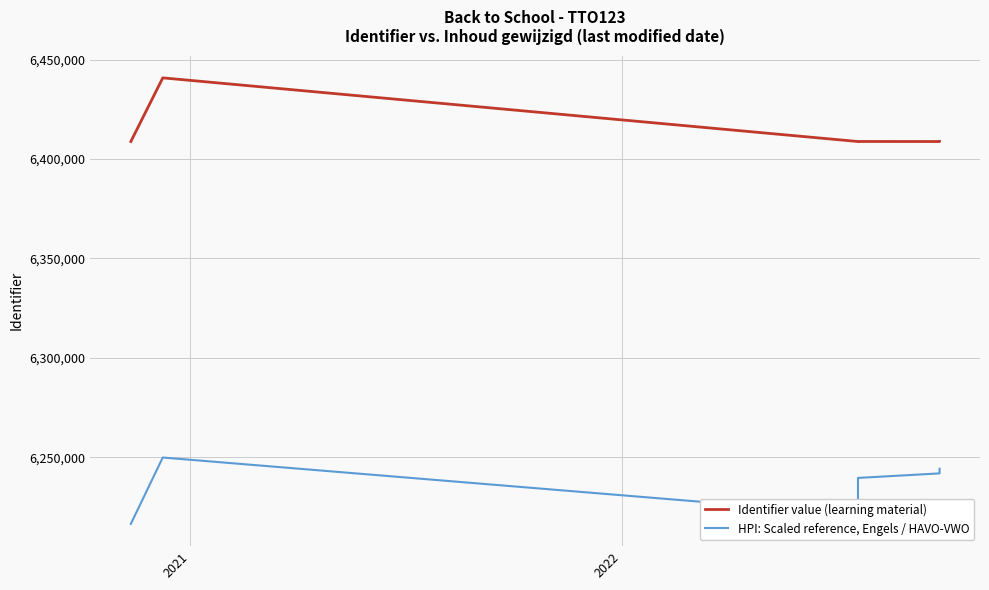

List the series in order of their overall mean, highest first.

Identifier value (learning material), HPI: Scaled reference, Engels / HAVO-VWO